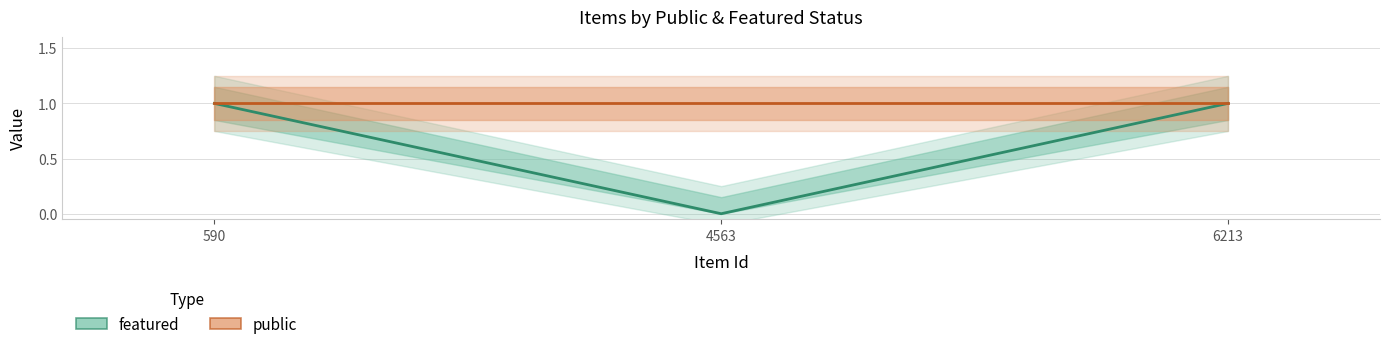

Is it true that public equals 2 at 590?

False